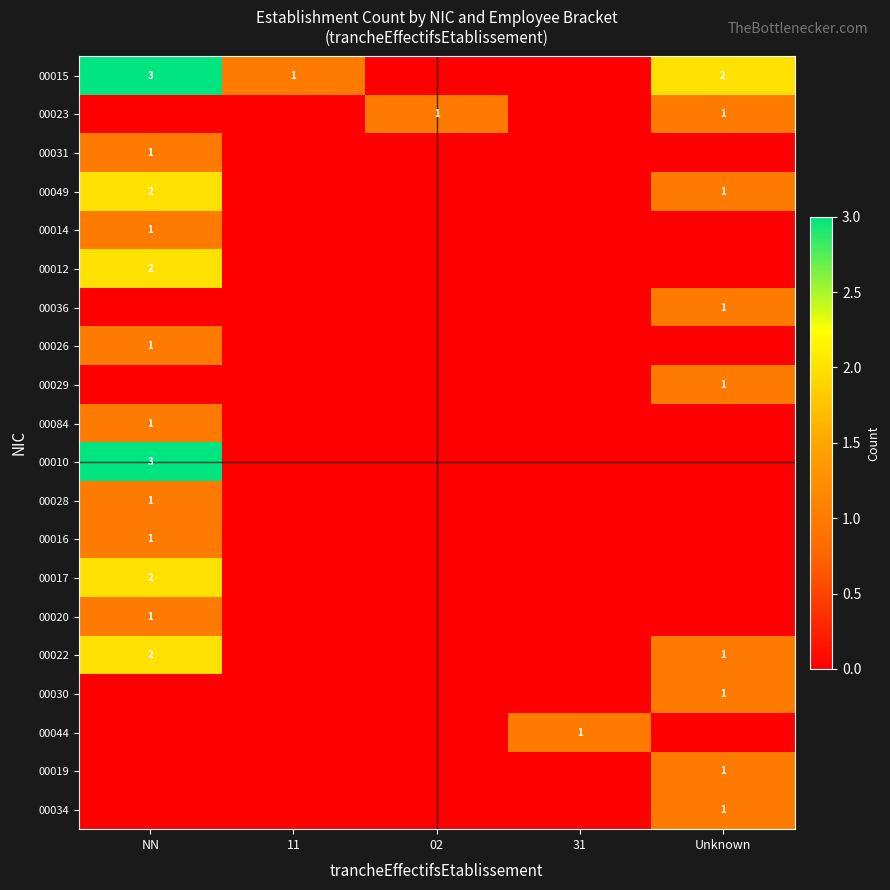

Is it true that 00049 equals 1 at Unknown?

True